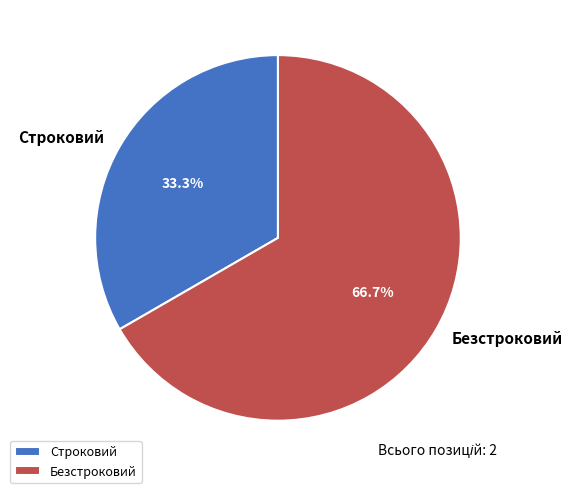

To the nearest percent, what portion does Безстроковий represent?

67%